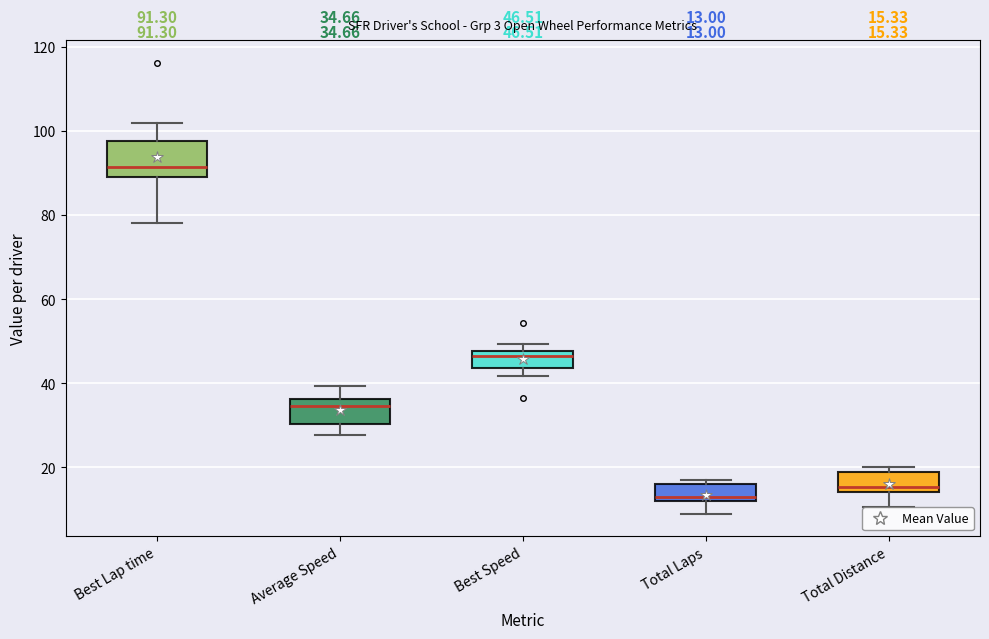

Which box has the highest median line?

Best Lap time